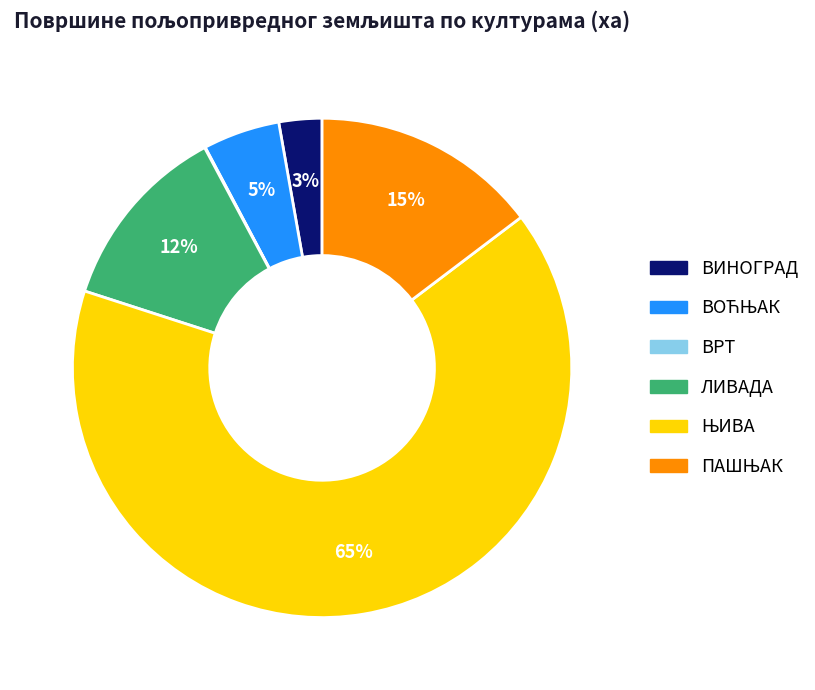

To the nearest percent, what is the average slice percentage?

17%